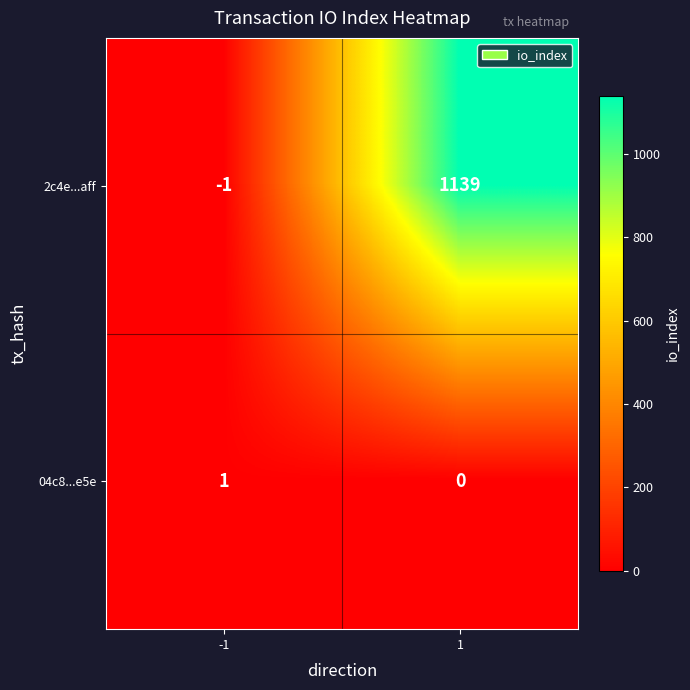

What is the difference between the 2c4e...aff values at -1 and 1?

1140